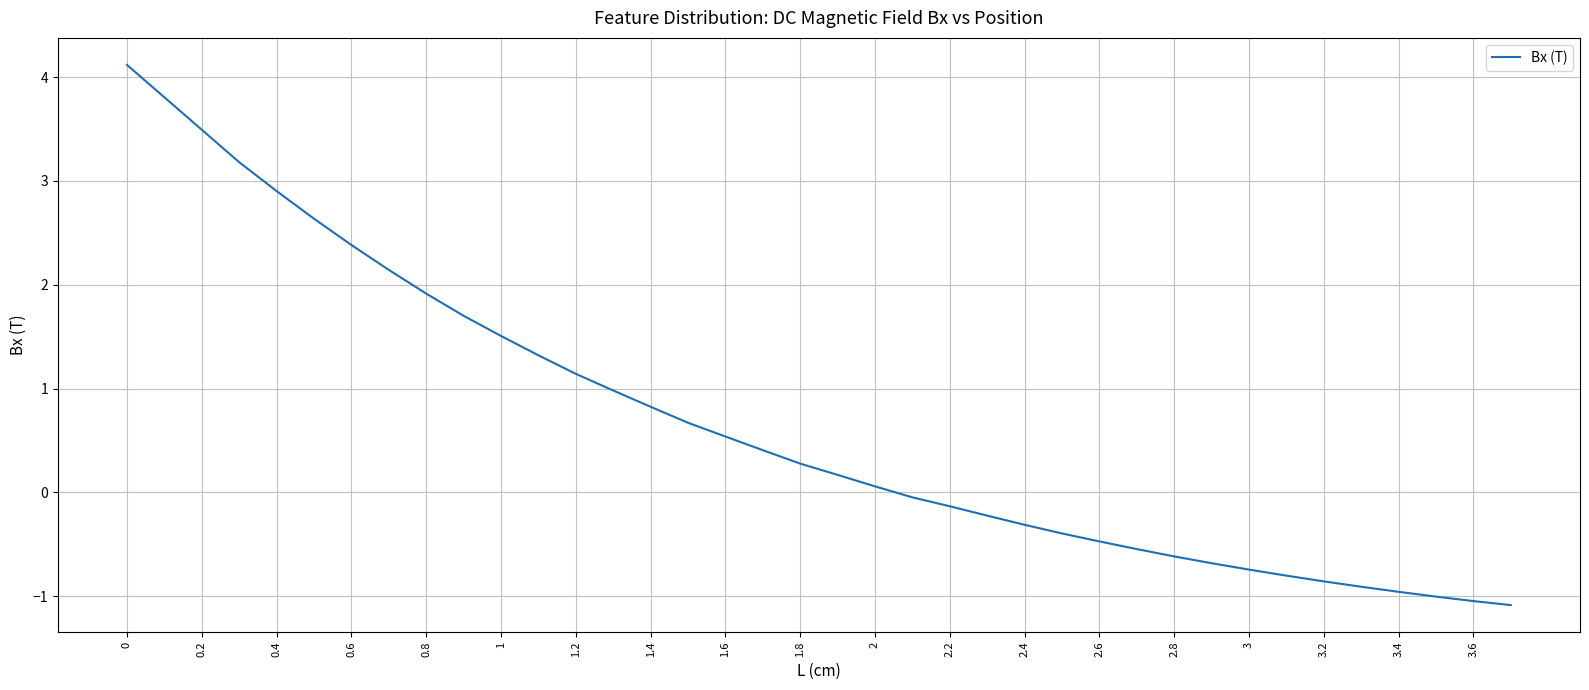

What is the difference between the maximum and minimum values?

5.2